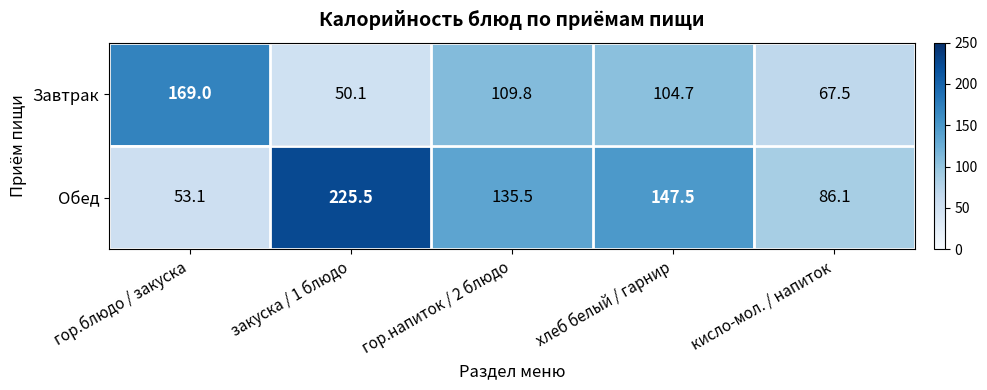

Between гор.блюдо / закуска and кисло-мол. / напиток, which series saw the biggest shift?

Завтрак